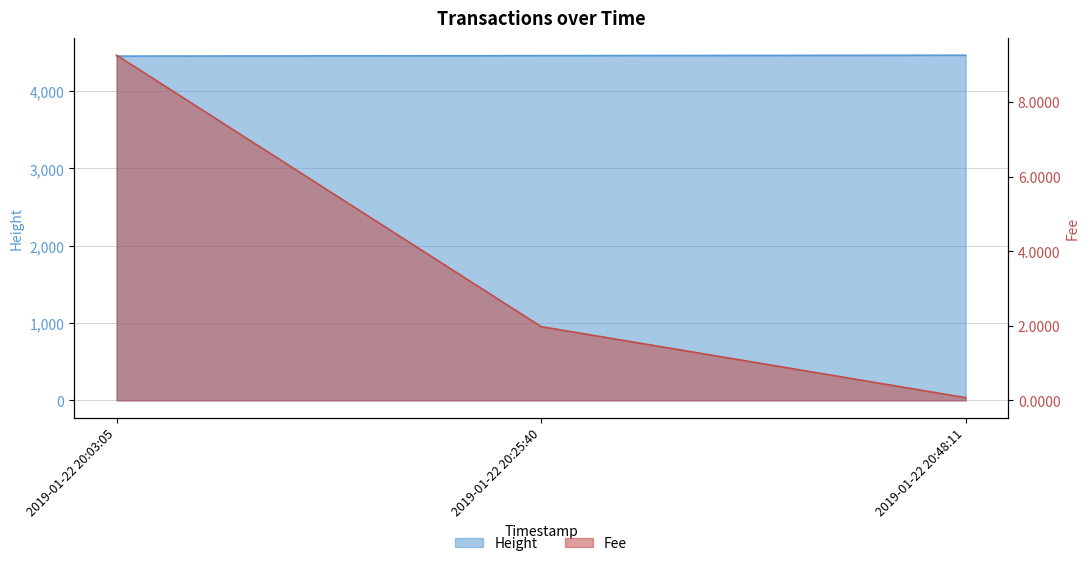

At which category is the sum across all series the highest?

2019-01-22 20:48:11